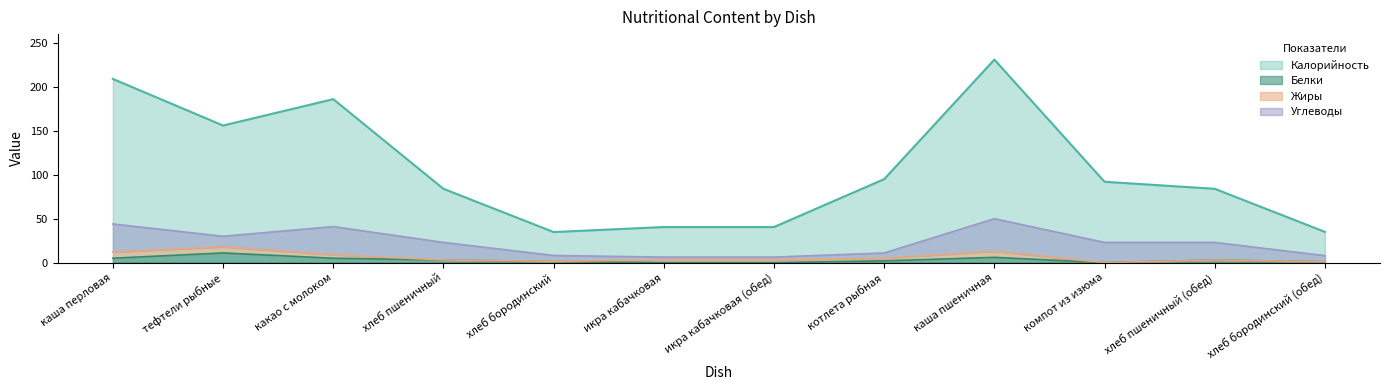

How many data points in Белки are less than 3?

6